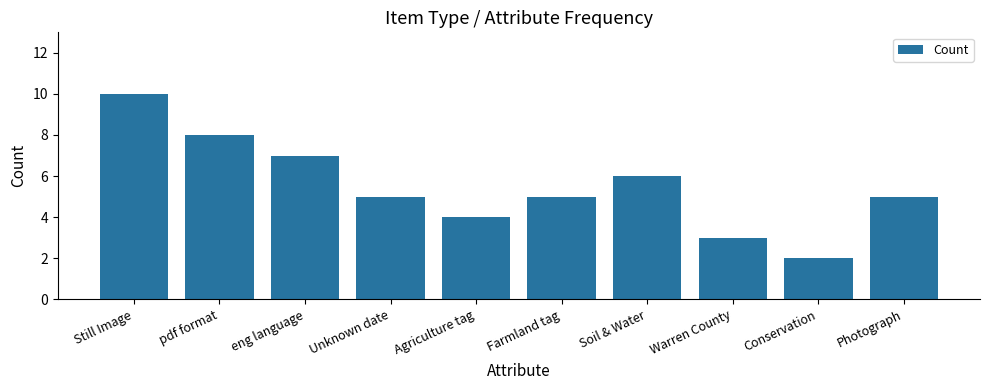

What is the value of the 8th bar from the left?

3